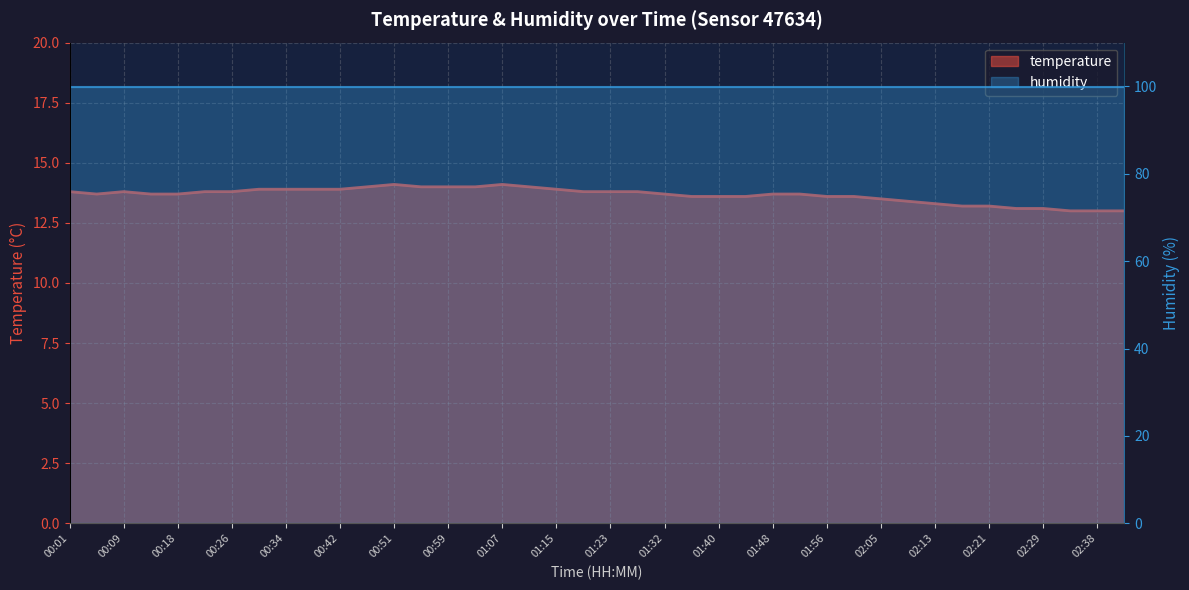

What is the smallest value displayed?

13.0